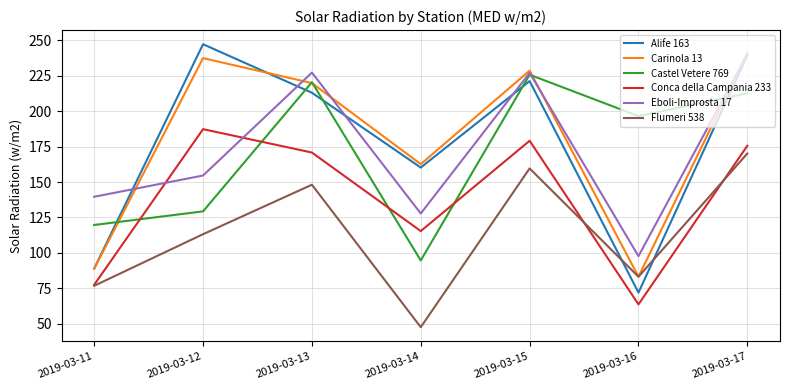

Rank the categories by Flumeri 538 value from lowest to highest.

2019-03-14, 2019-03-11, 2019-03-16, 2019-03-12, 2019-03-13, 2019-03-15, 2019-03-17